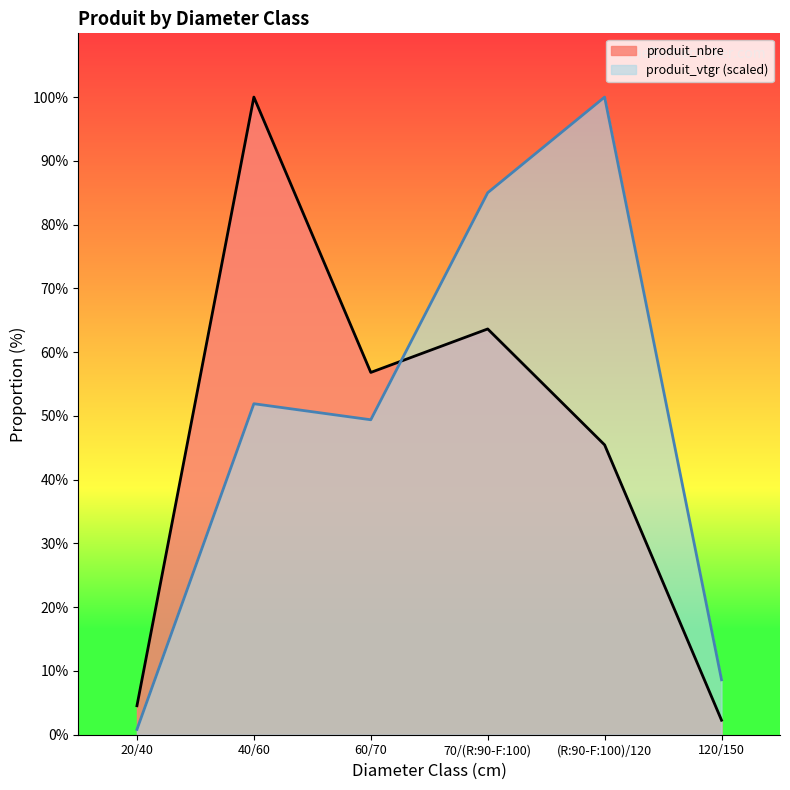

List the series in order of their overall mean, lowest first.

produit_nbre, produit_vtgr (scaled)